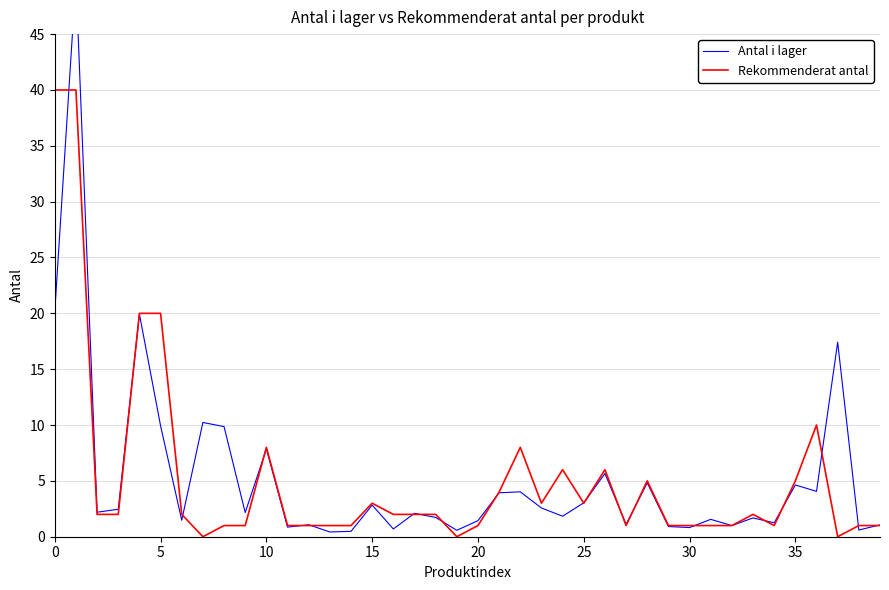

The value of Antal i lager at 24 is 0.4. True or false?

False